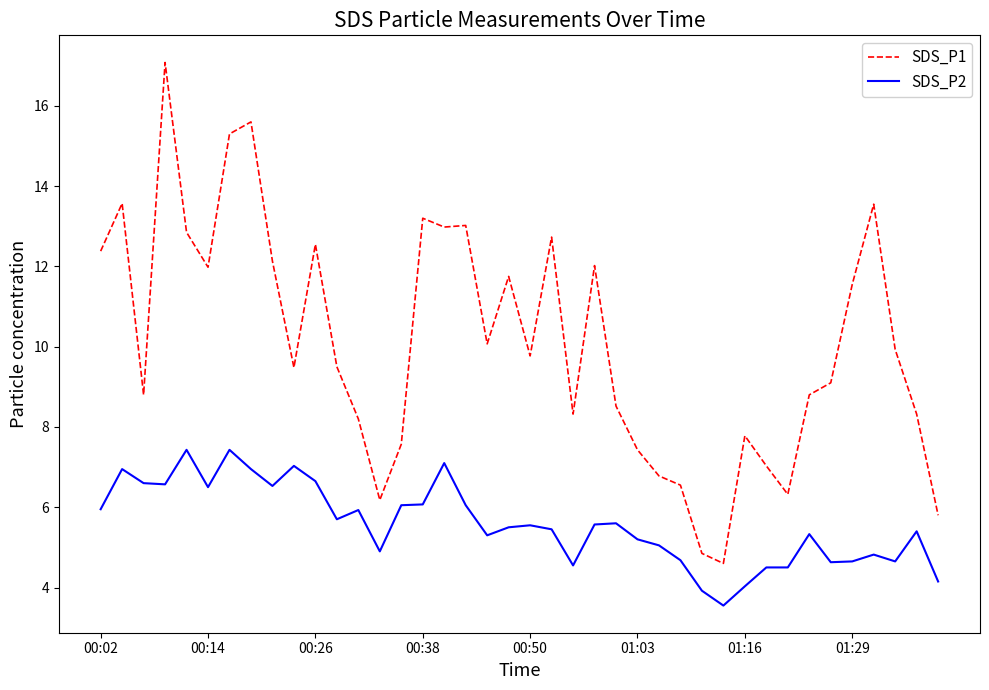

What is the difference between the maximum and minimum values in the SDS_P1 series?

12.5